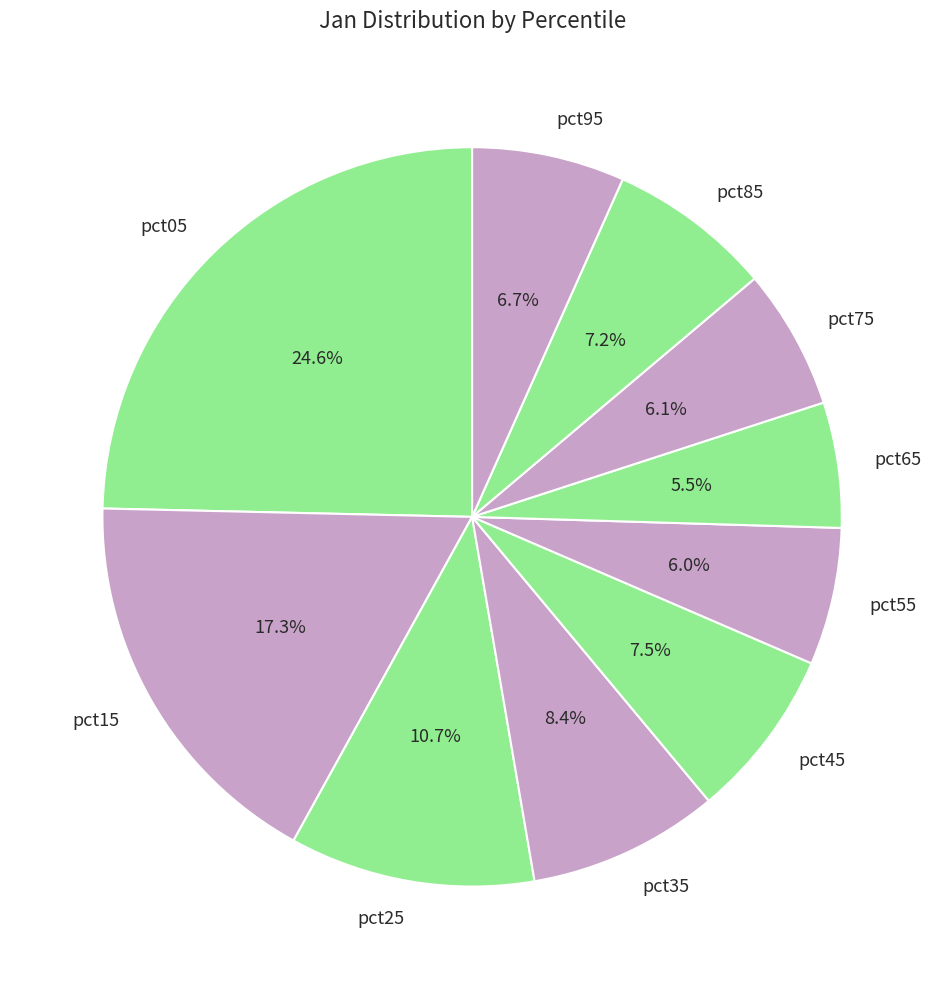

Do pct85 and pct15 together represent more than half of the pie?

No